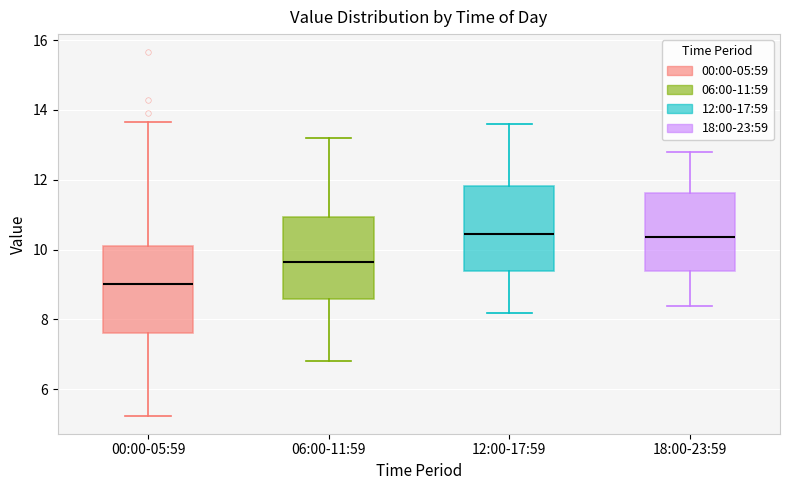

Reading left to right, transcribe this box plot: for each box, give where its median line is, the range the box spans, and where its two whiskers end, as read against the y-axis. The values are not printed on the chart, so give them approximately, as read against the axis.

00:00-05:59: median 9.0, box 7.6 to 10.2, whiskers 5.2 to 13.6
06:00-11:59: median 9.6, box 8.6 to 11.0, whiskers 6.8 to 13.2
12:00-17:59: median 10.4, box 9.4 to 11.8, whiskers 8.2 to 13.6
18:00-23:59: median 10.4, box 9.4 to 11.6, whiskers 8.4 to 12.8